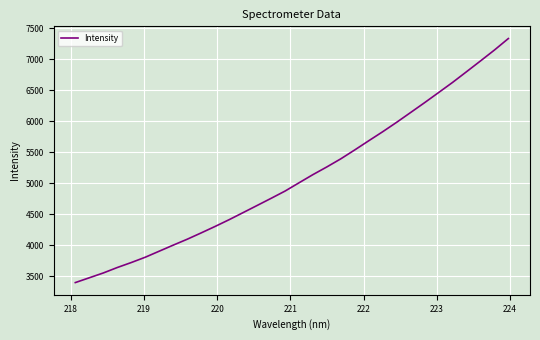

What is the greatest value displayed?

7330.7